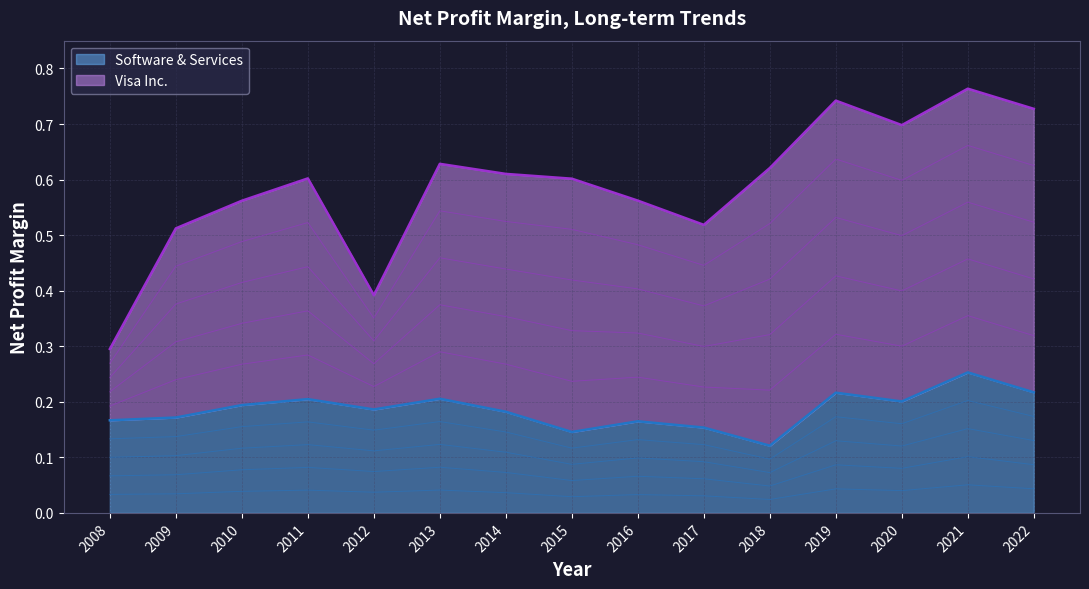

How many points are lower than both their immediate neighbors (excluding endpoints)?

4